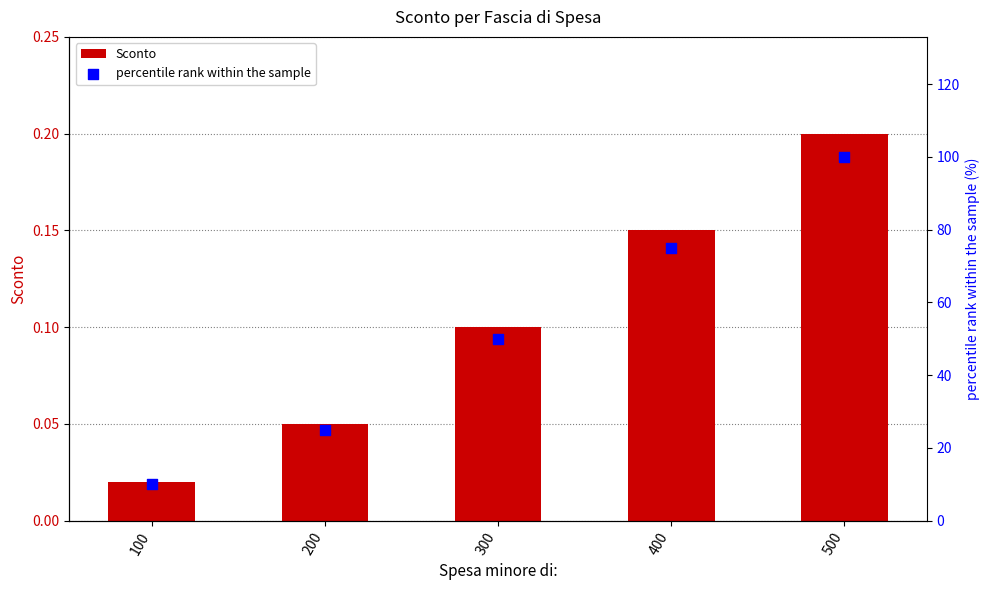

At which category is the sum across all series the highest?

500